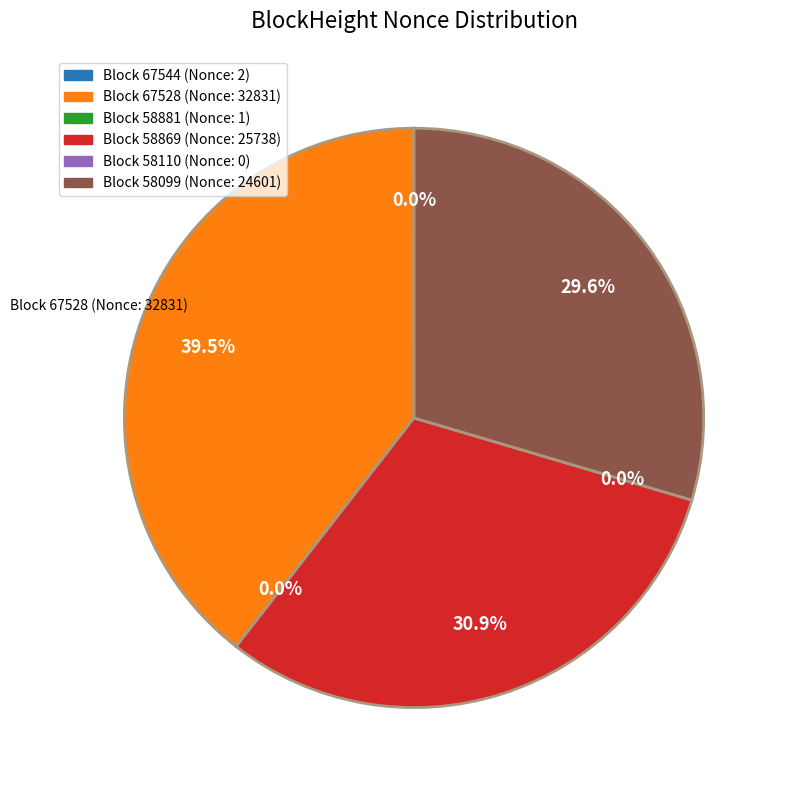

Which slice is the largest?

67528